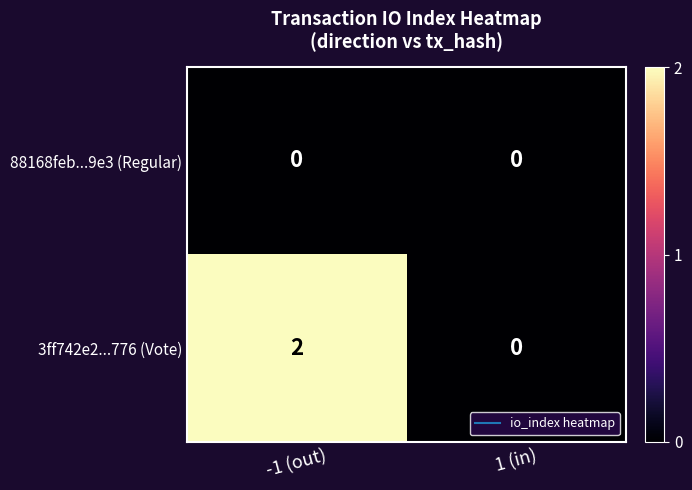

Between -1 (out) and 1 (in), which series saw the biggest shift?

3ff742e2...776 (Vote)